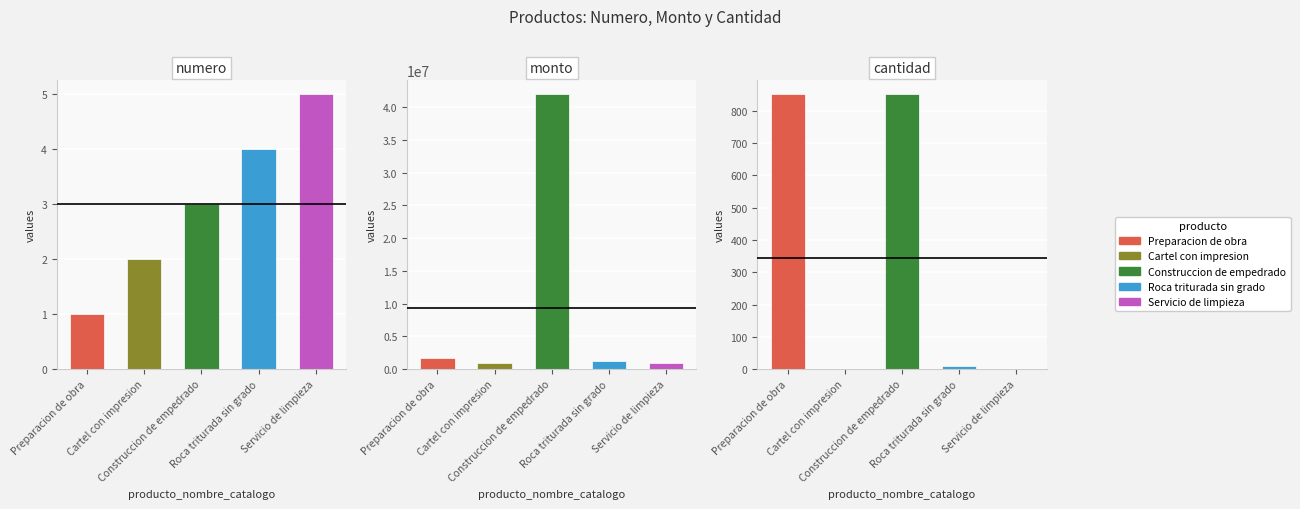

Which series changed the most between Preparacion de obra and Servicio de limpieza?

monto